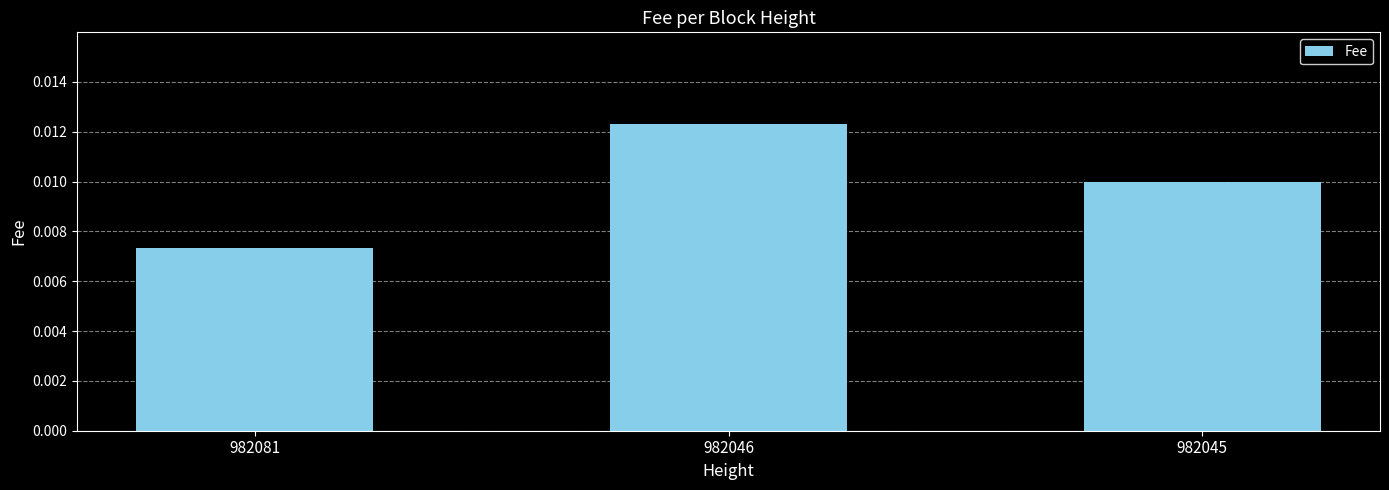

Which category has the lowest value across all series?

982081